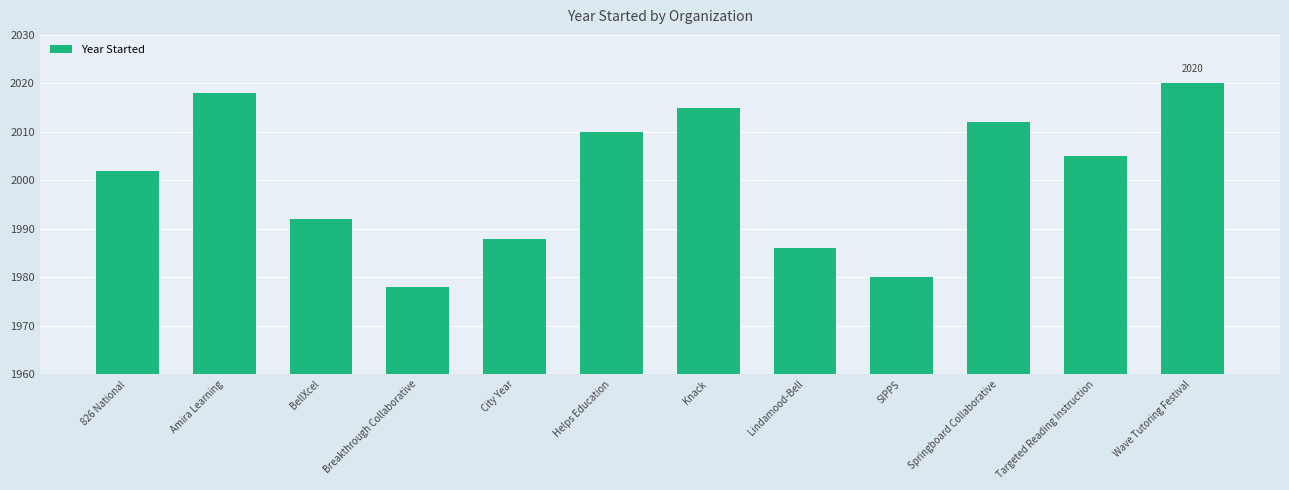

What is the sum of the values at SIPPS and Targeted Reading Instruction?

3985